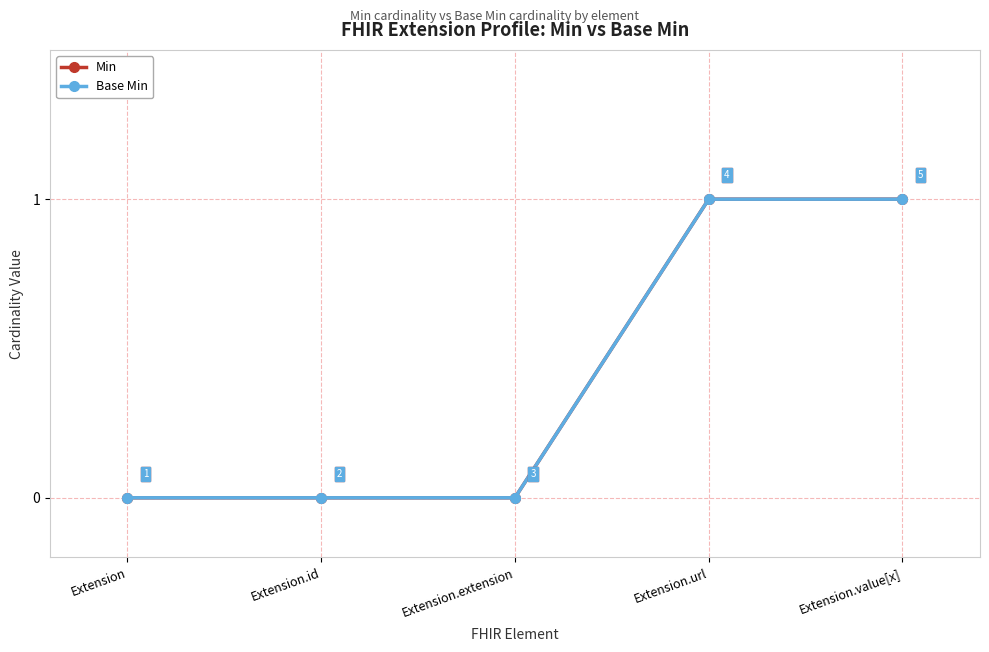

How many Min values are between 0 and 1?

5